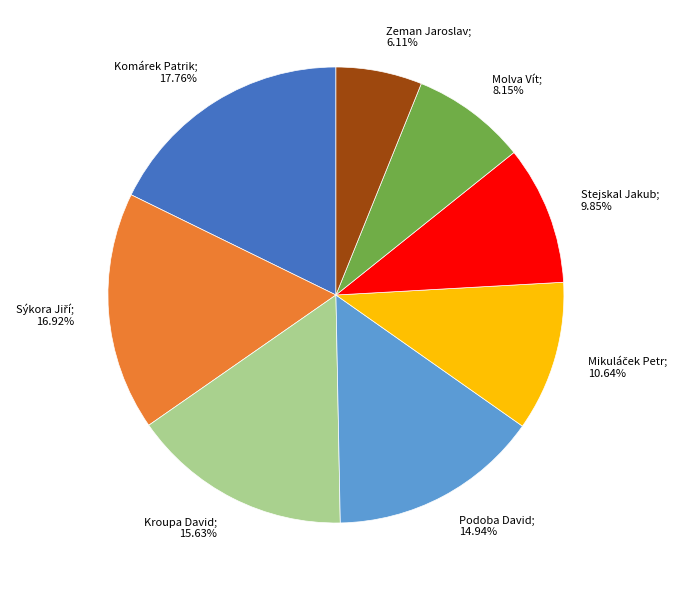

Is there any slice that represents more than half of the pie?

No